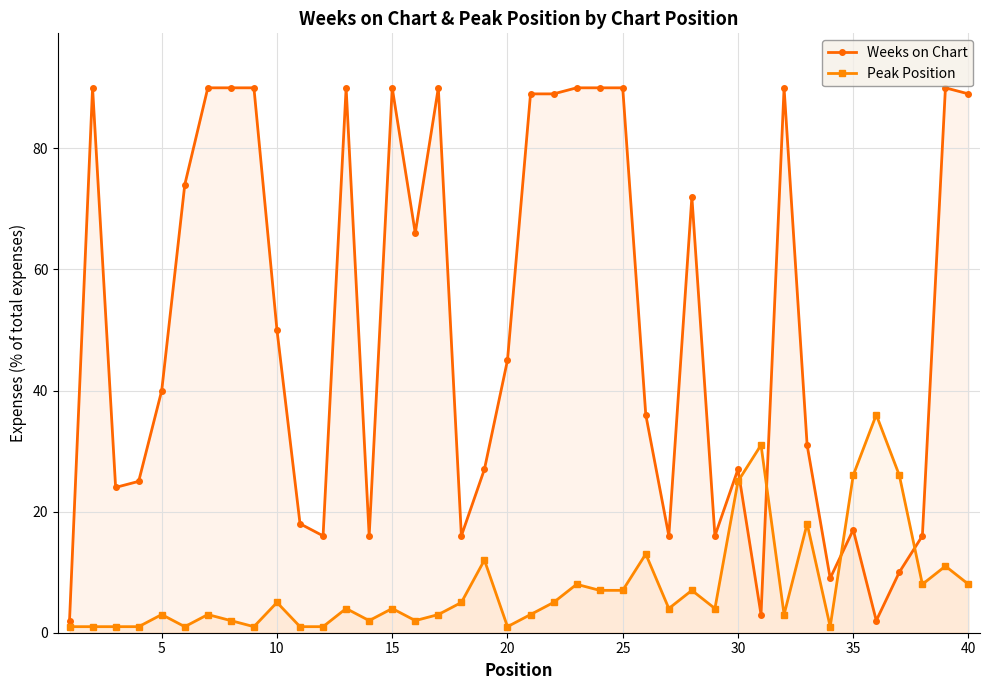

Rank the series at 30 from lowest to highest value.

Peak Position, Weeks on Chart